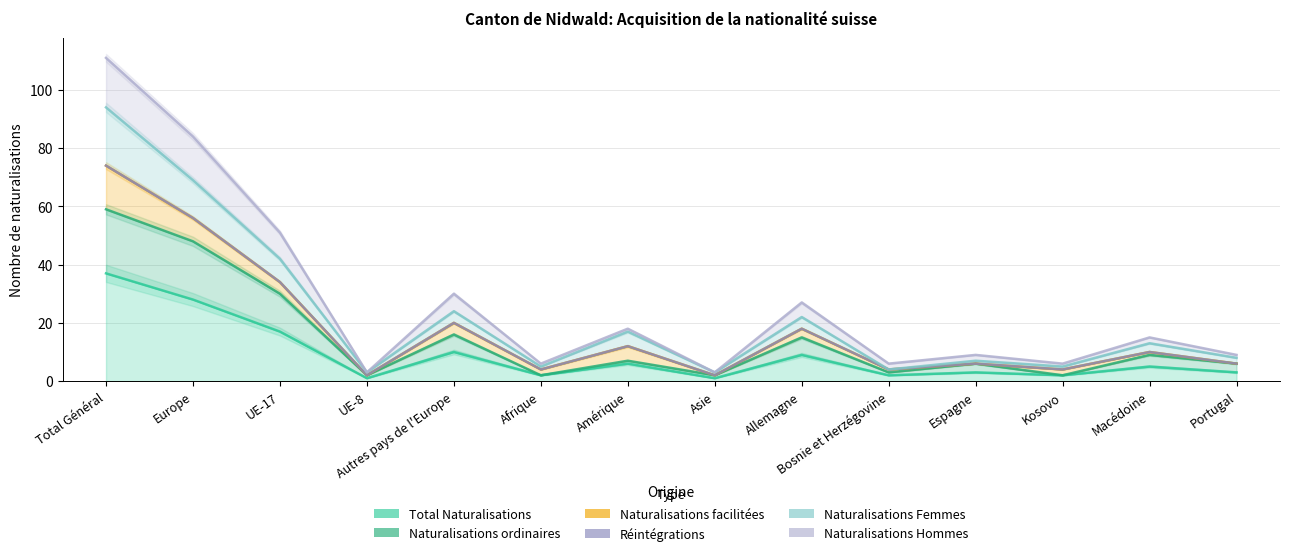

Is the value of Total Naturalisations at Espagne greater than the value of Naturalisations Hommes at Macédoine?

No